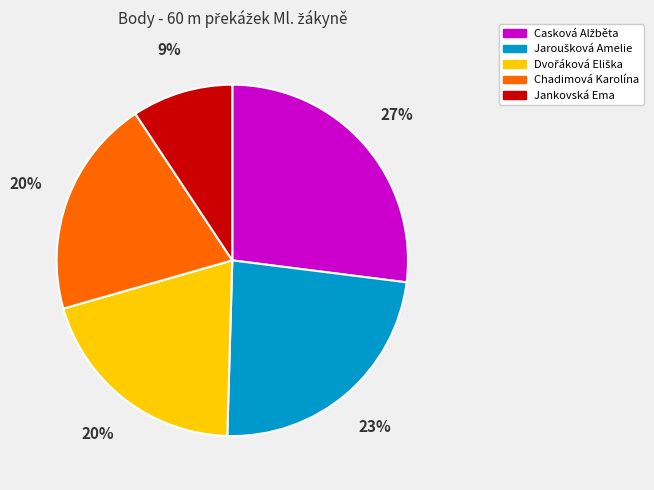

To the nearest percent, what percentage of the pie is Chadimová Karolína?

20%